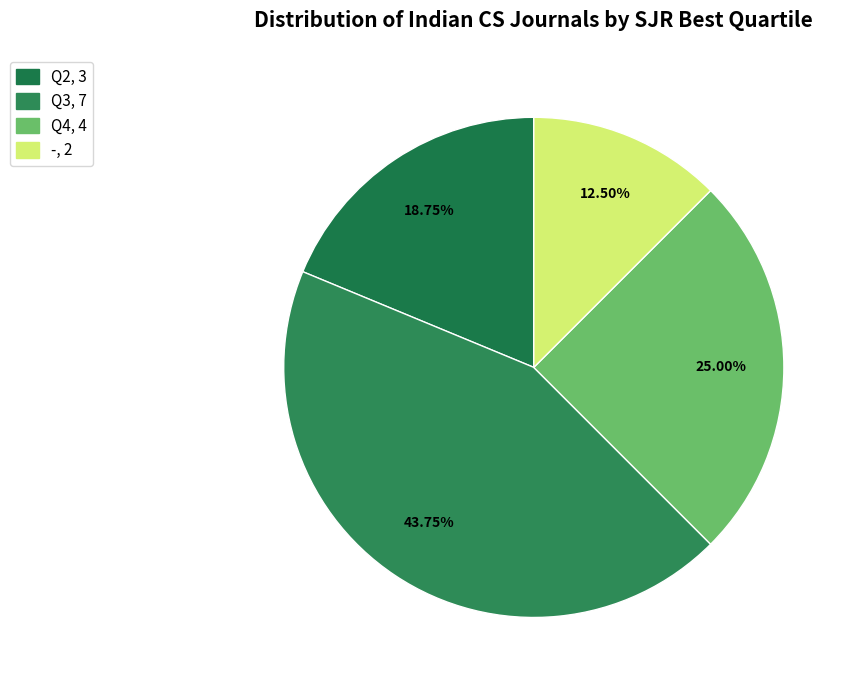

How many slices are in this pie chart?

4